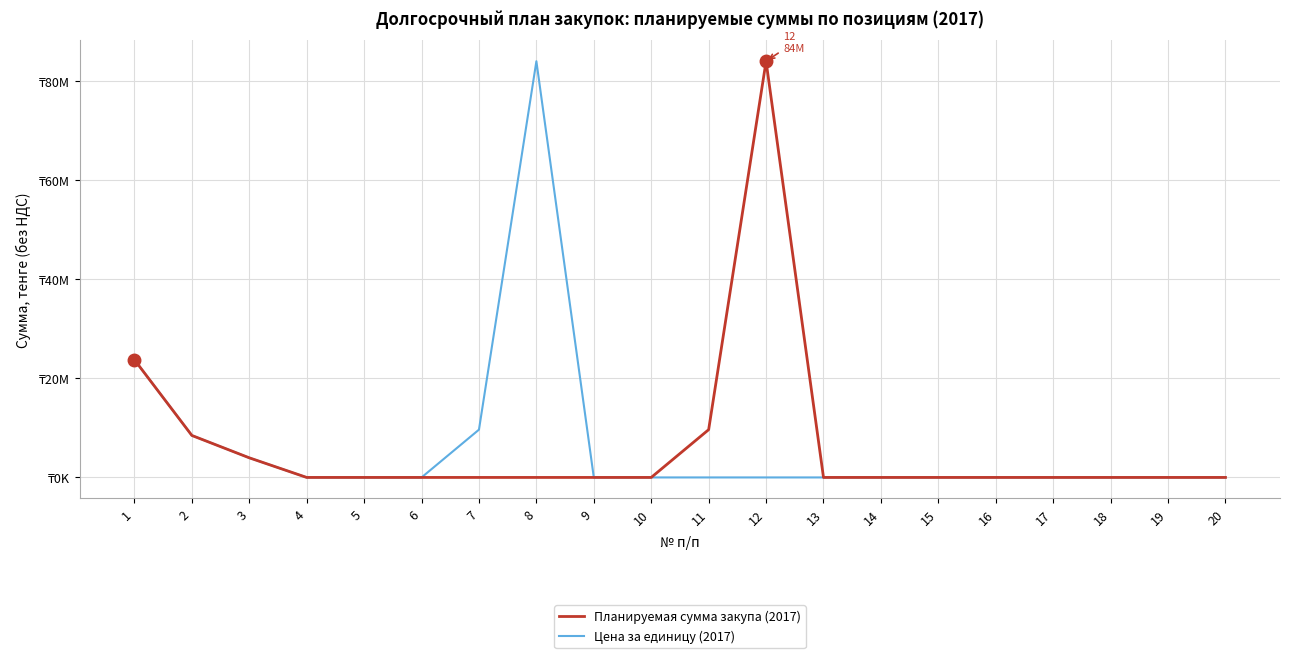

Which category has the lowest value across all series?

4